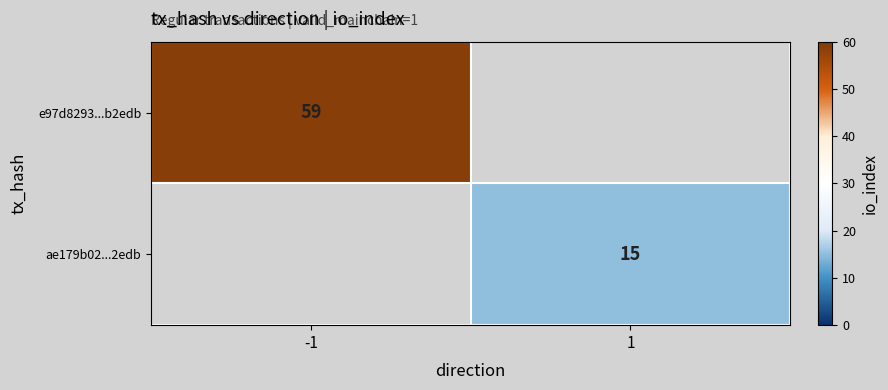

What is the smallest value displayed?

15.0